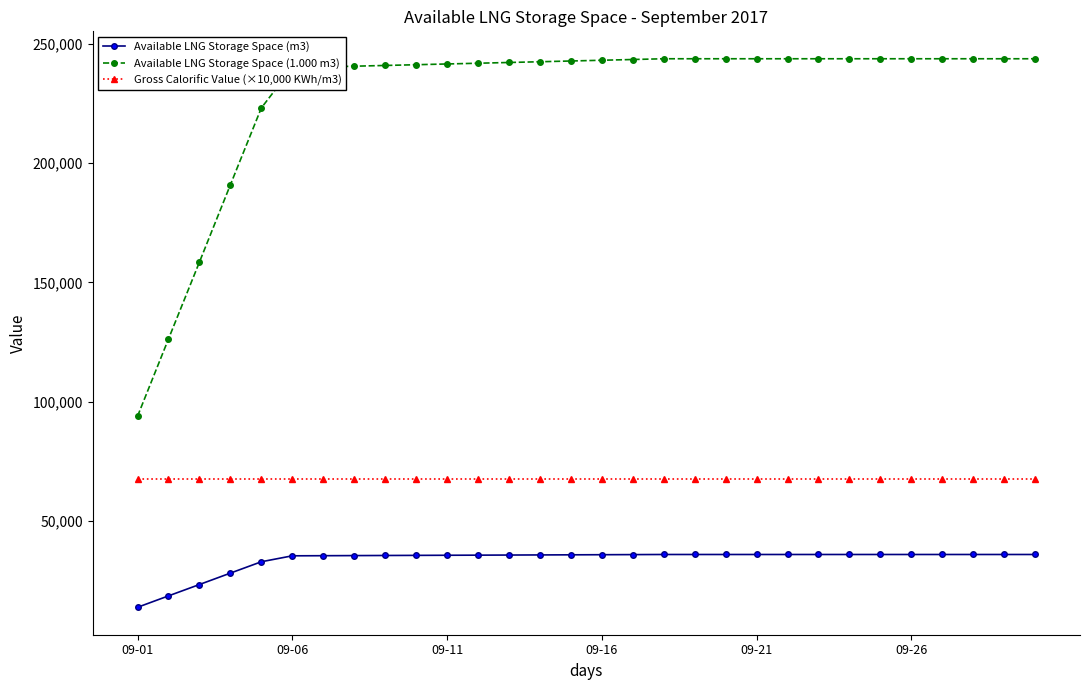

Which series has the largest total across all categories?

Available LNG Storage Space (1.000 m3)